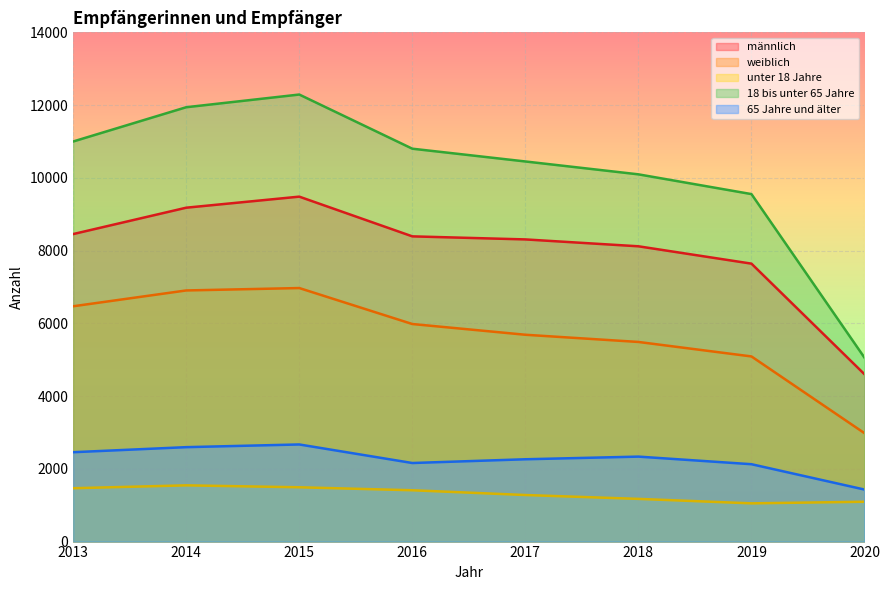

At which category is the sum across all series the highest?

2015